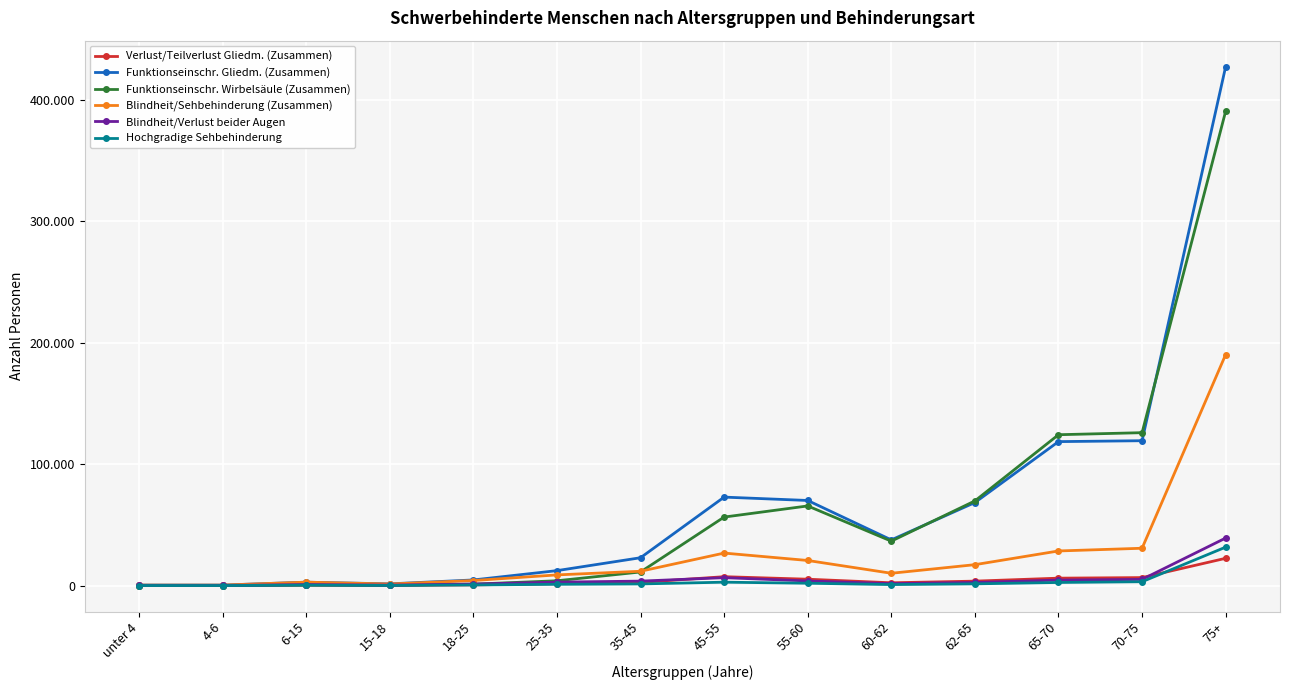

What is the highest value of the Blindheit/Sehbehinderung (Zusammen) series?

190309